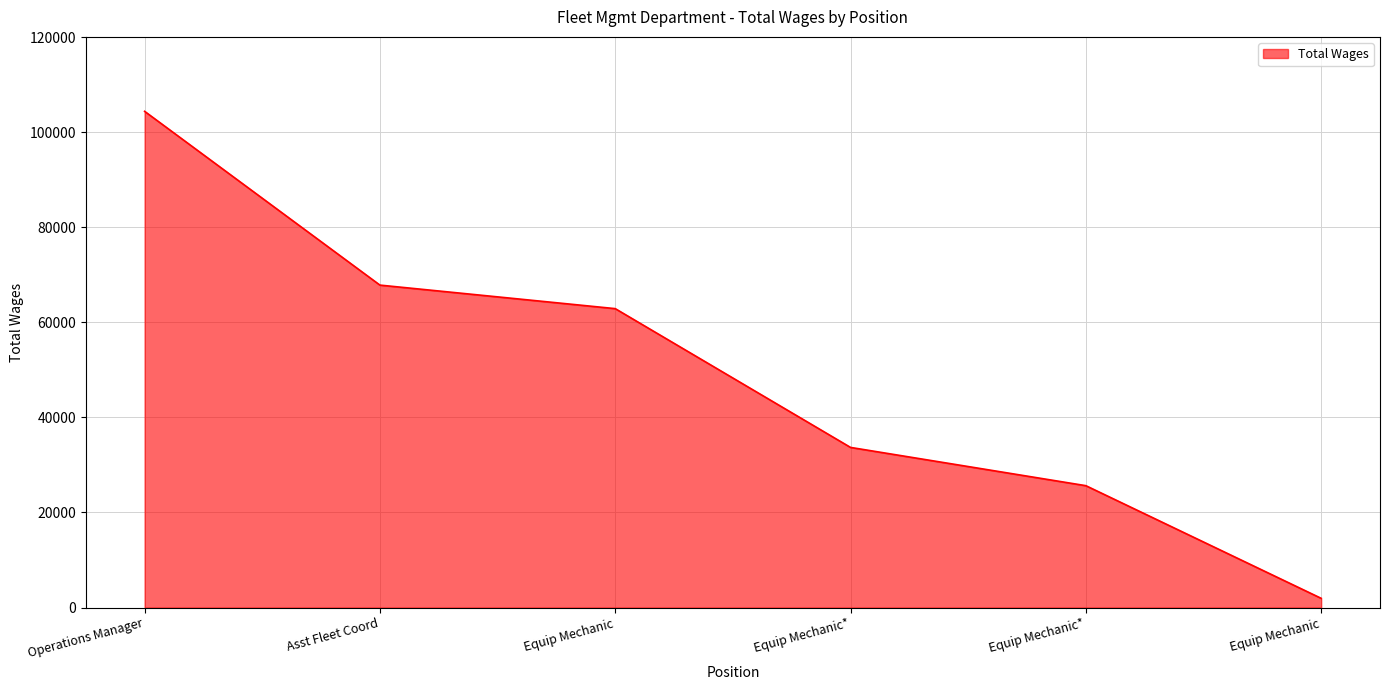

How many series are shown in this chart?

1